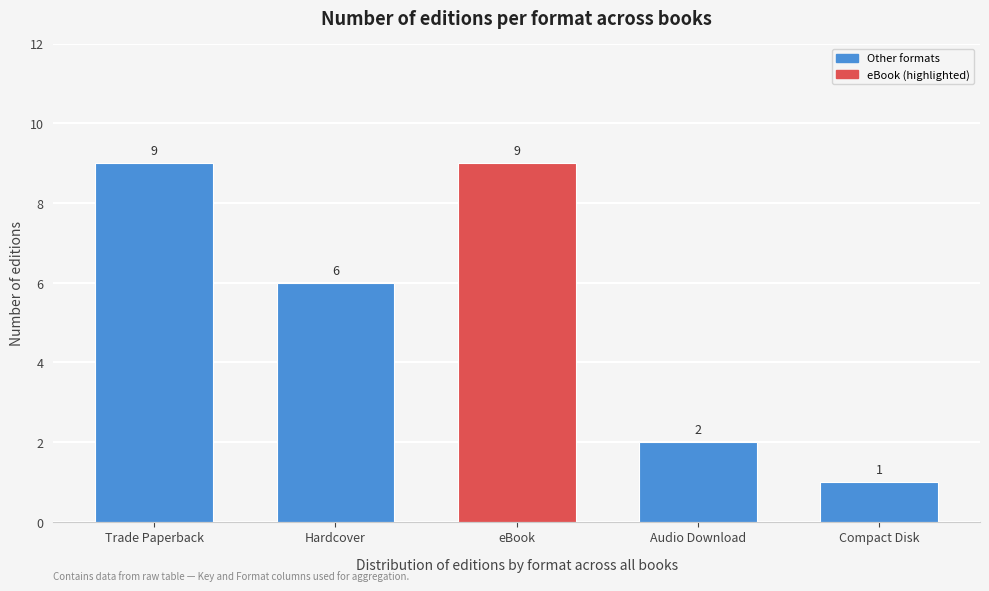

Reading left to right, list all the values displayed in this chart.

9	6	9	2	1